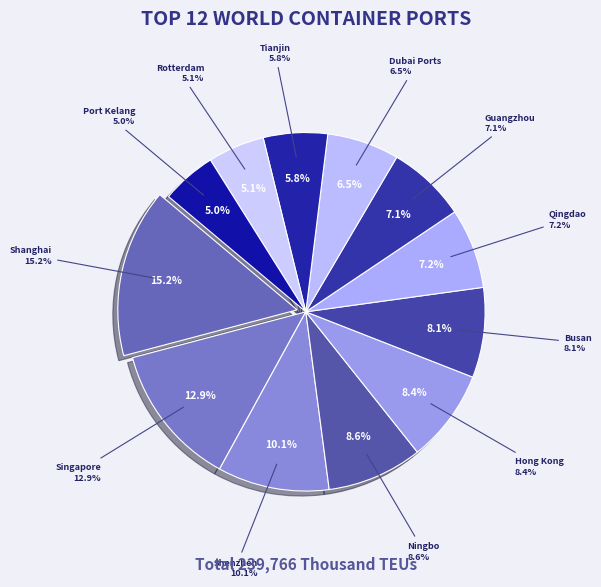

Count the number of slices in the pie.

12